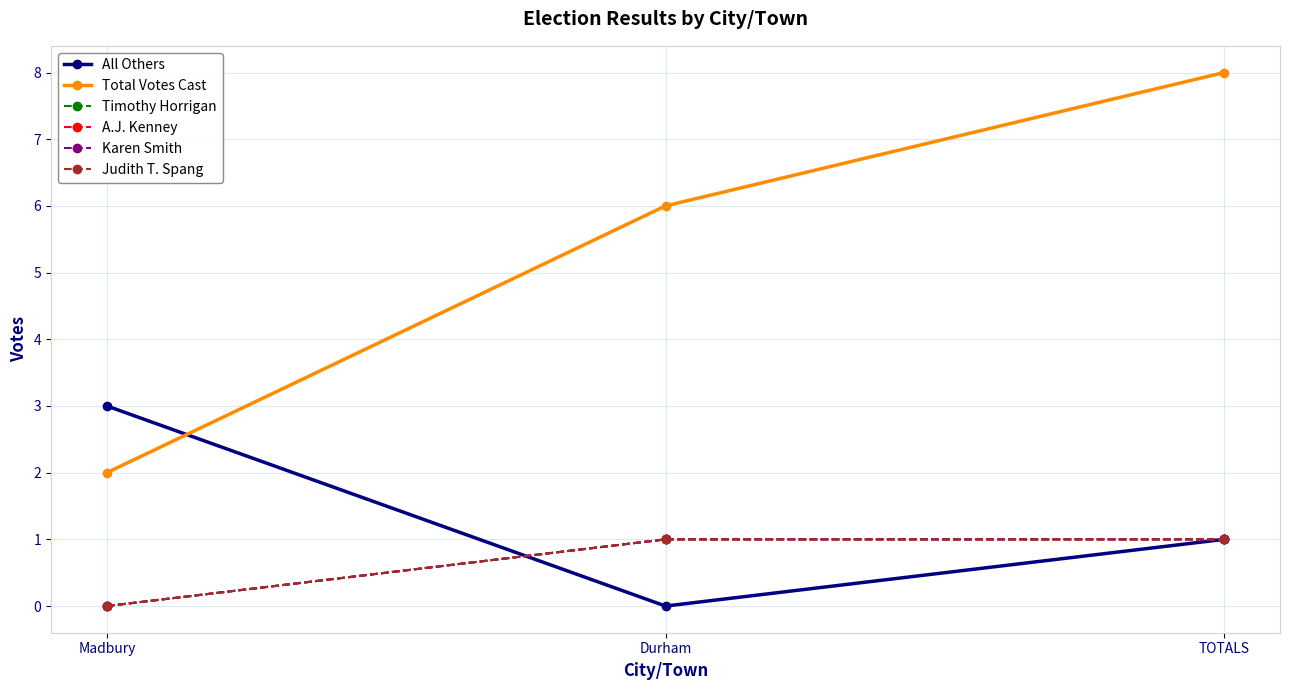

Which series has the largest range (max minus min)?

Total Votes Cast